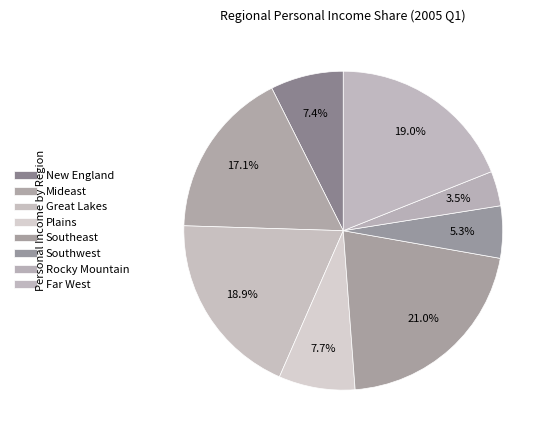

How many segments does this pie chart have?

8